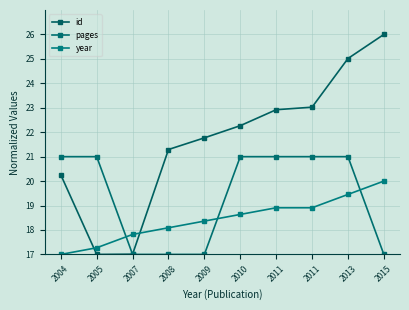

How many lines are shown in the chart?

3